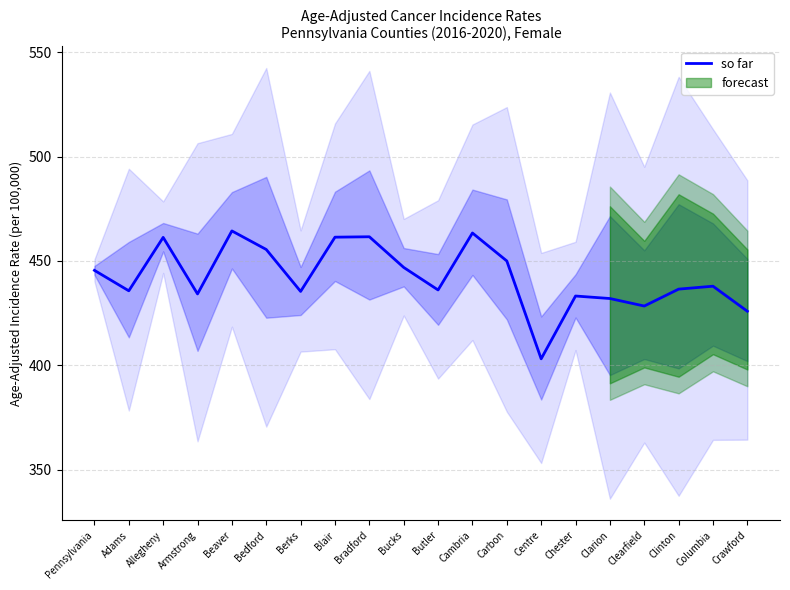

Count the number of values greater than 437.

10